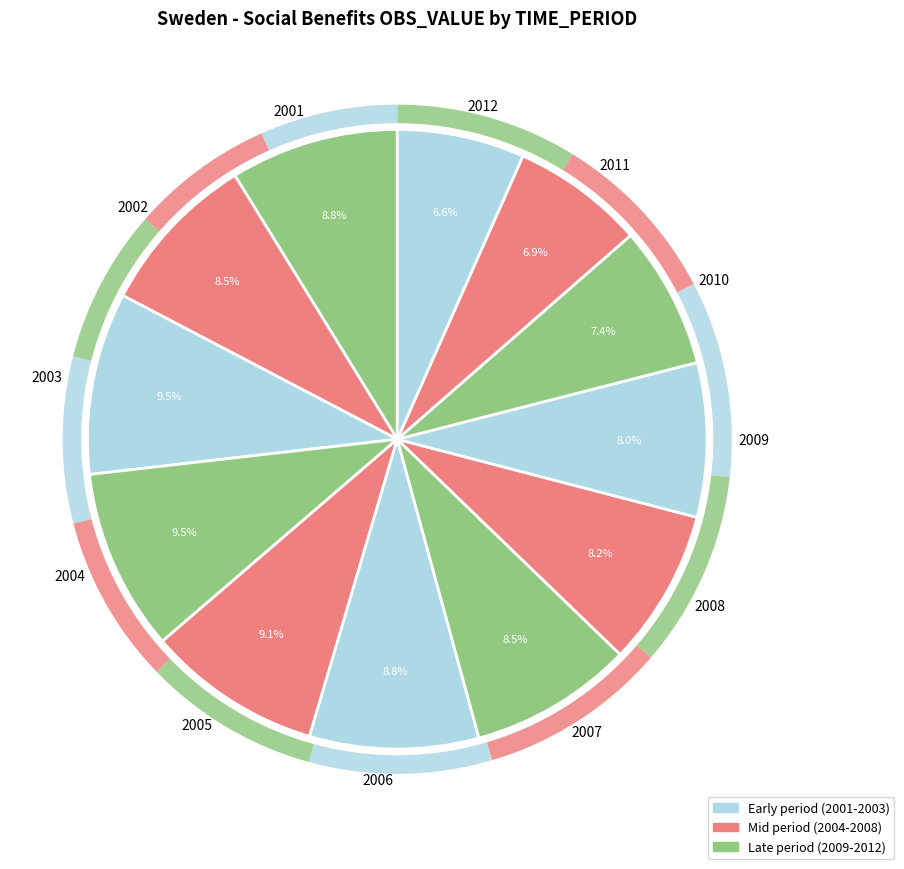

To the nearest percent, what portion does 2007 represent?

9%